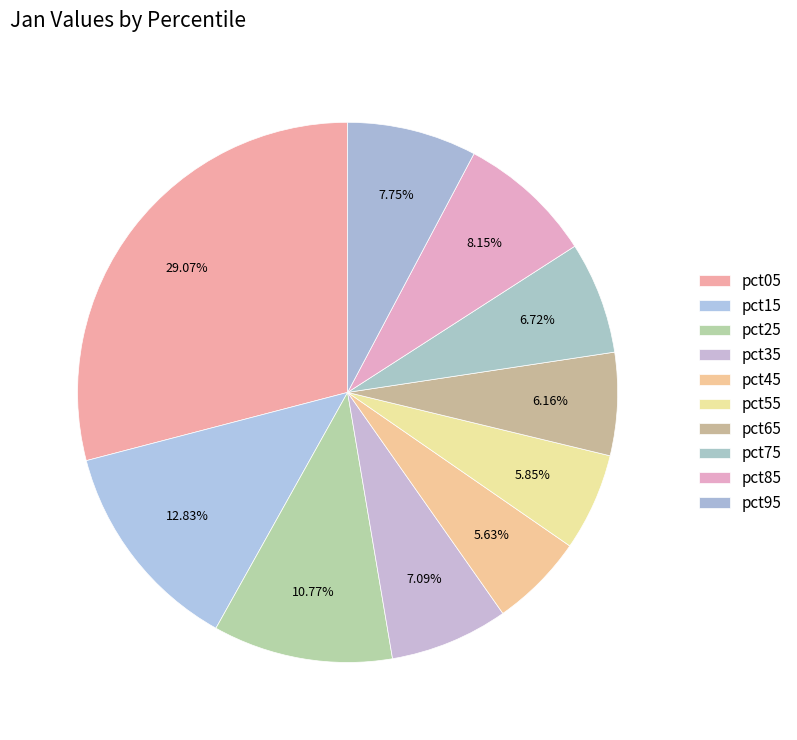

How many segments does this pie chart have?

10